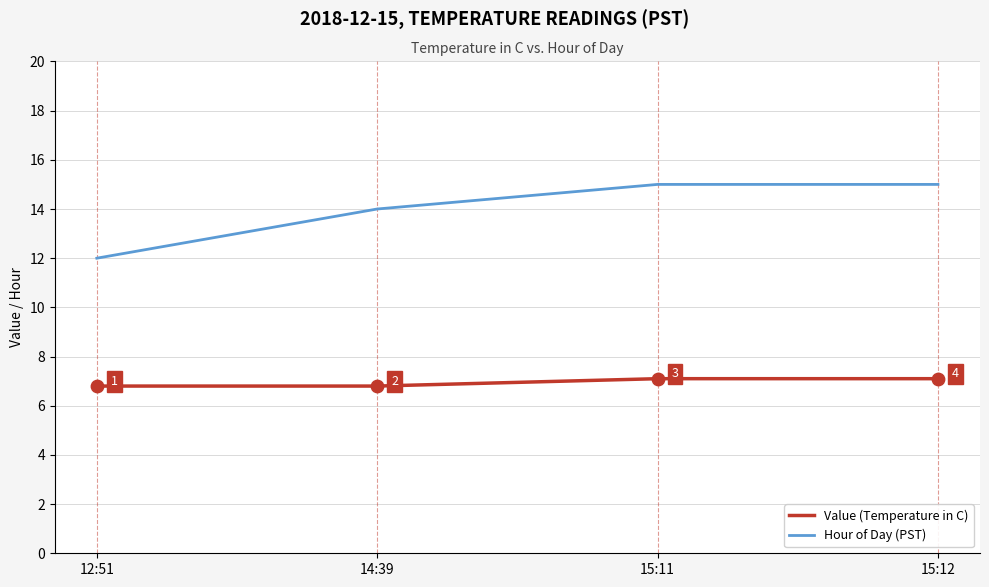

What is the total value across all series at 14:39?

20.8